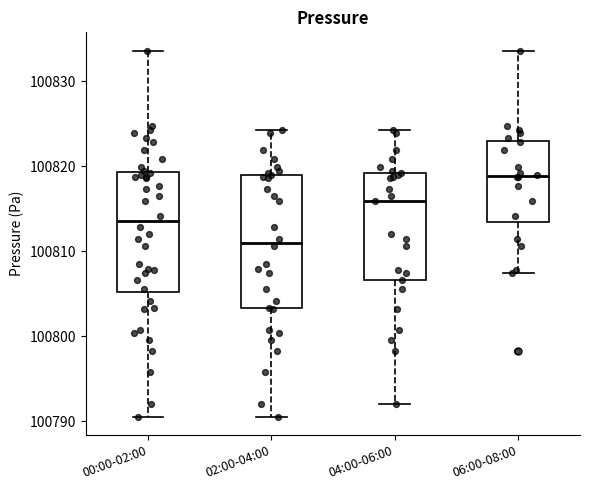

Where does the median line of the box for 02:00-04:00 sit on the y-axis? The values are not printed on the chart, so give them approximately, as read against the axis.

100811